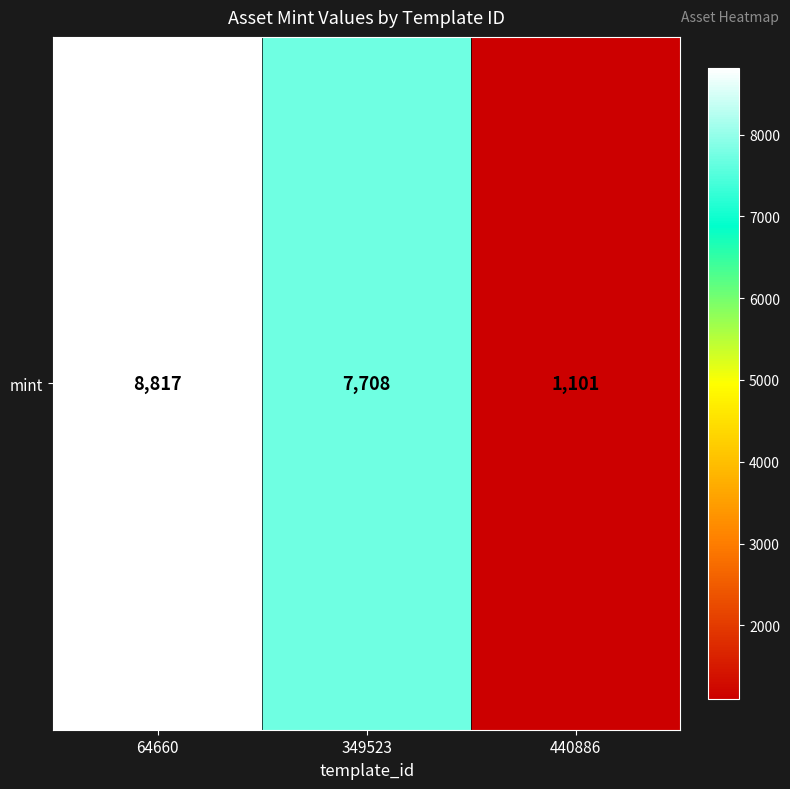

Which label corresponds to the smallest value in the chart?

440886